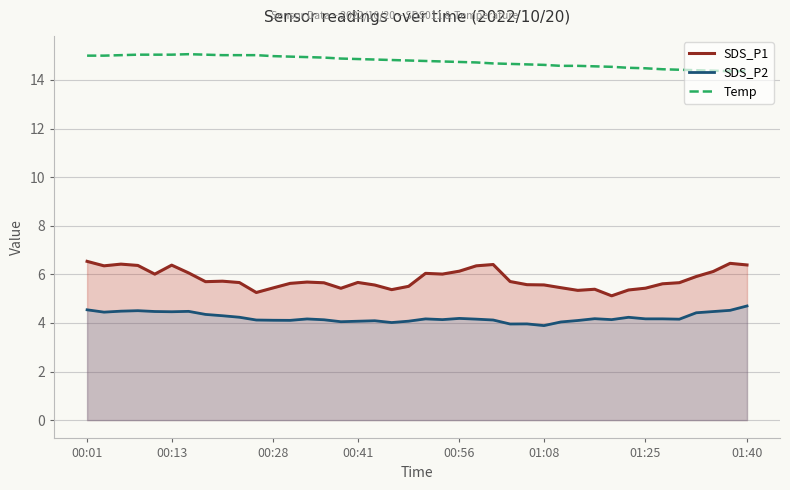

Which series has the largest range (max minus min)?

SDS_P1